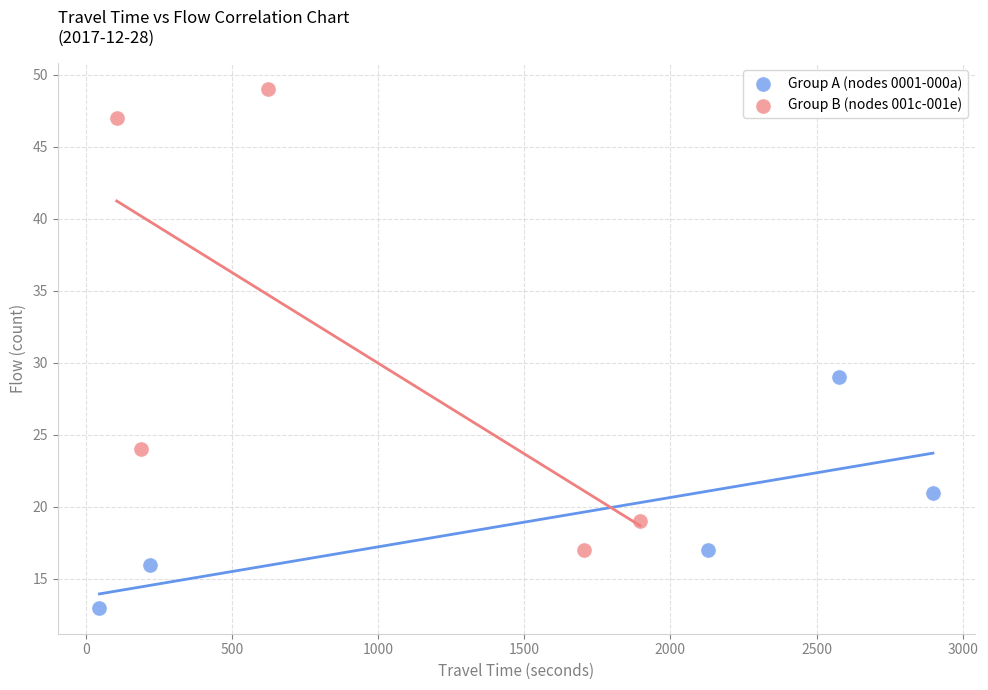

Which series contains the highest Y value?

Group B (nodes 001c-001e)